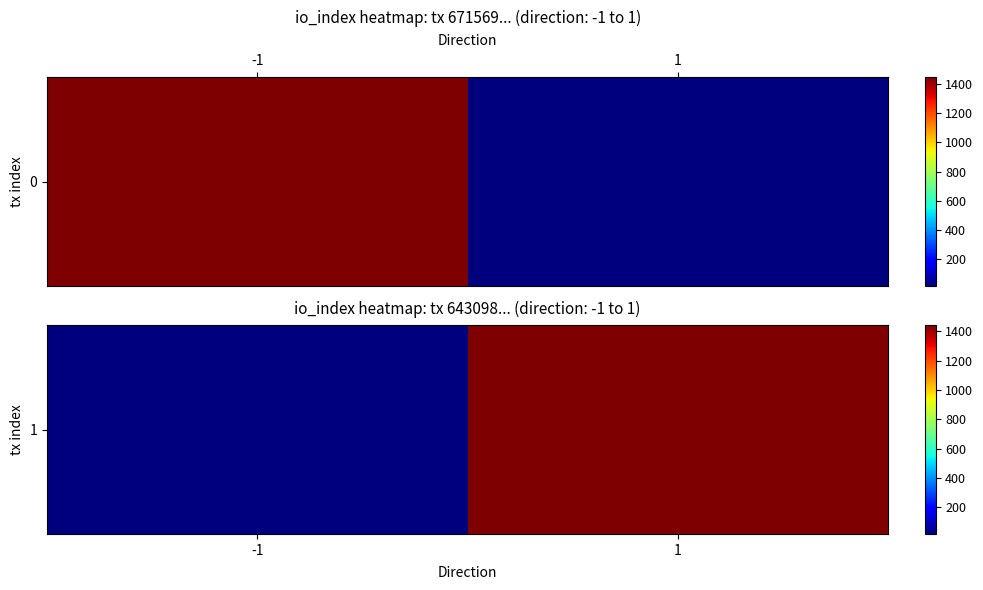

What is the greatest value displayed?

1442